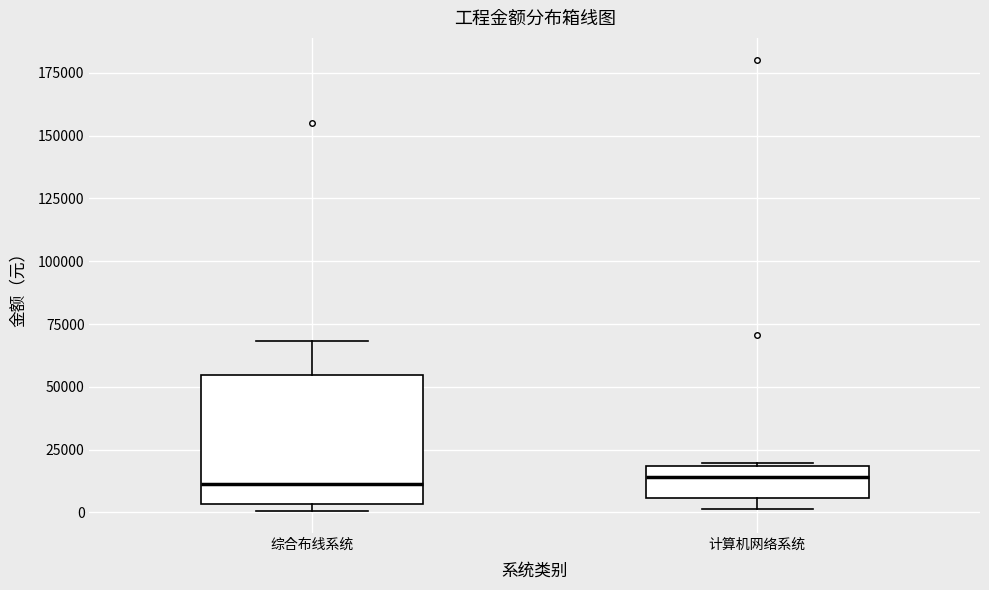

Comparing the boxes themselves (not the whiskers), which one is the tallest?

综合布线系统